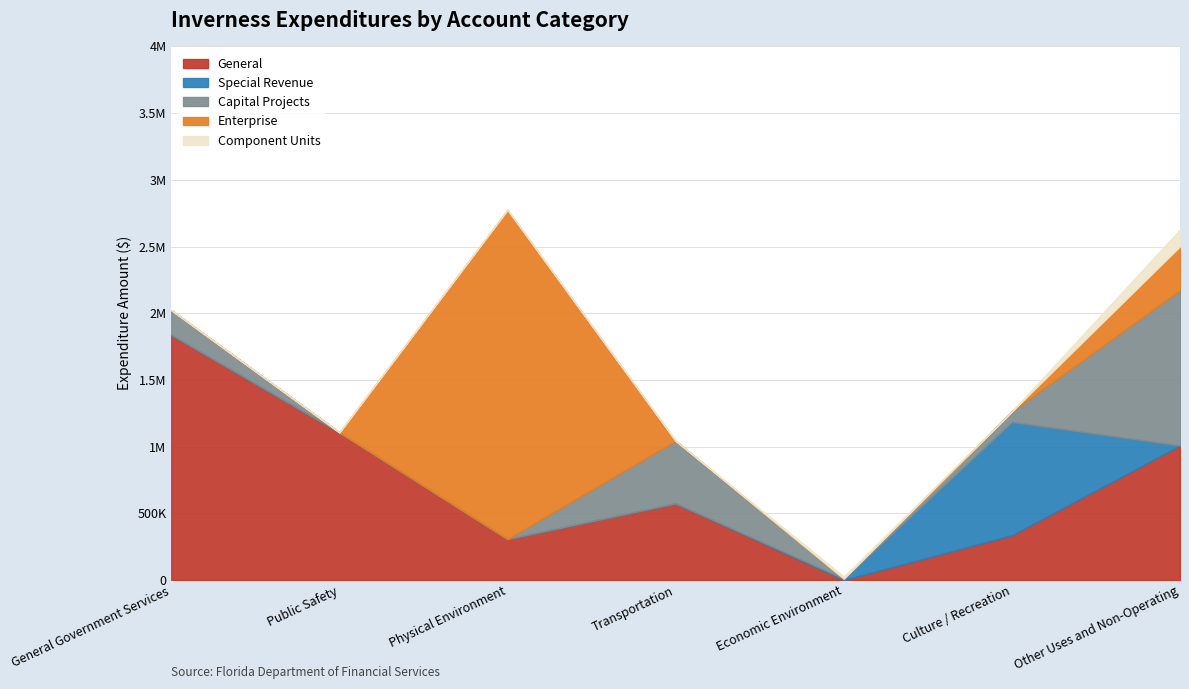

What is the average value of the Enterprise series?

399651